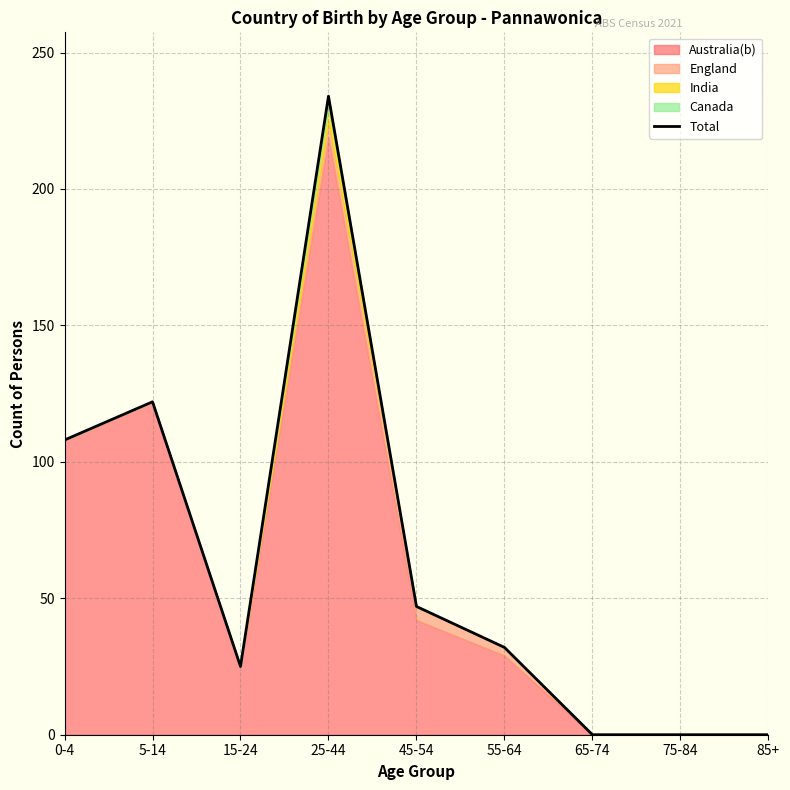

At which category does the data reach its first local valley?

15-24